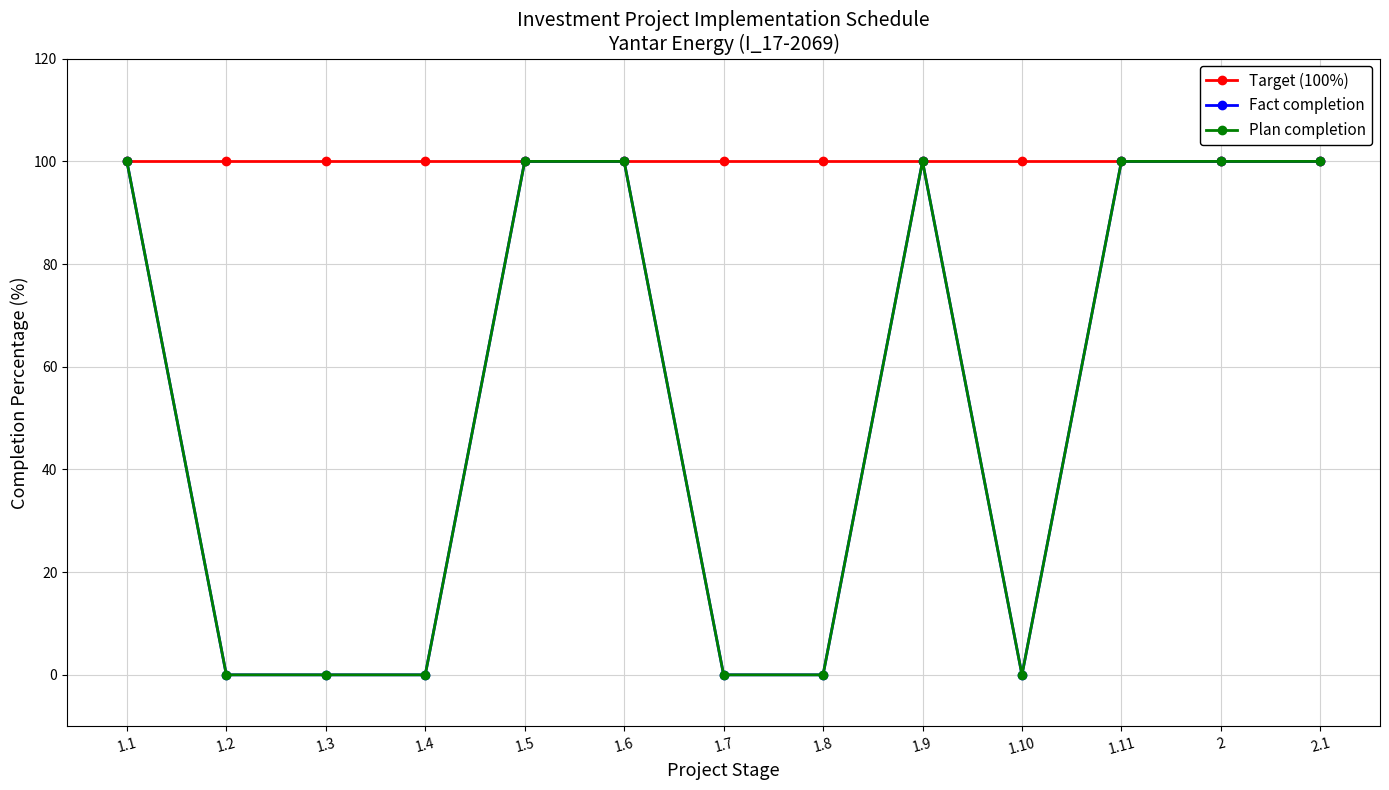

At which label is Target (100%) closest to 100?

1.1